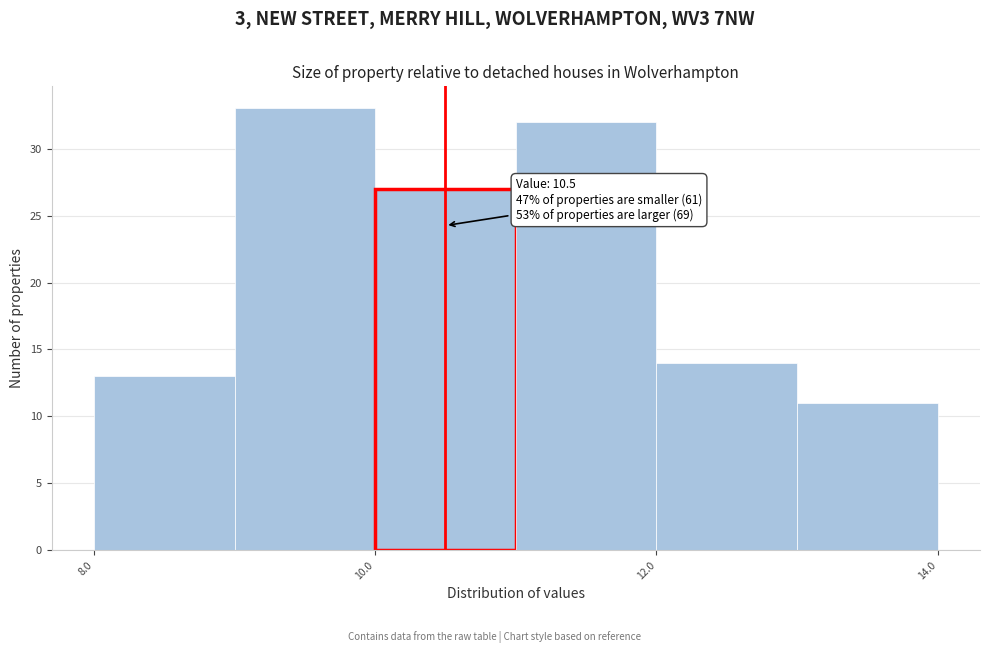

Which range on the x-axis has the tallest bar?

9 to 10